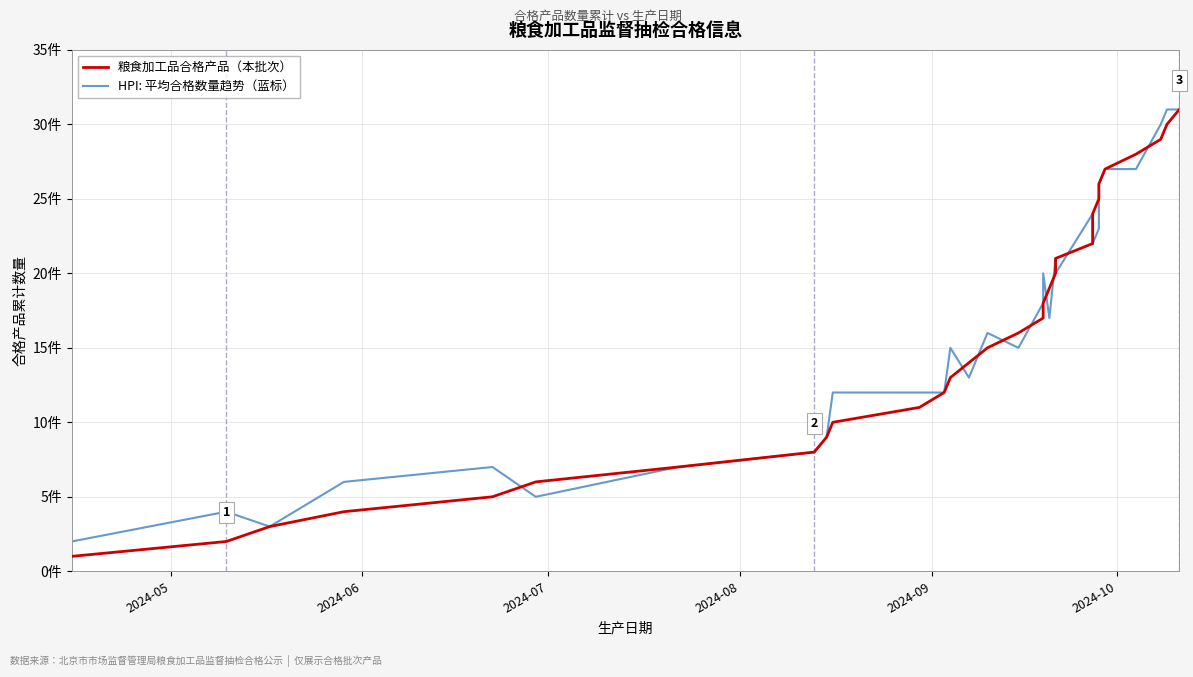

How many times do HPI: 平均合格数量趋势（蓝标） and 粮食加工品合格产品（本批次） cross each other?

11